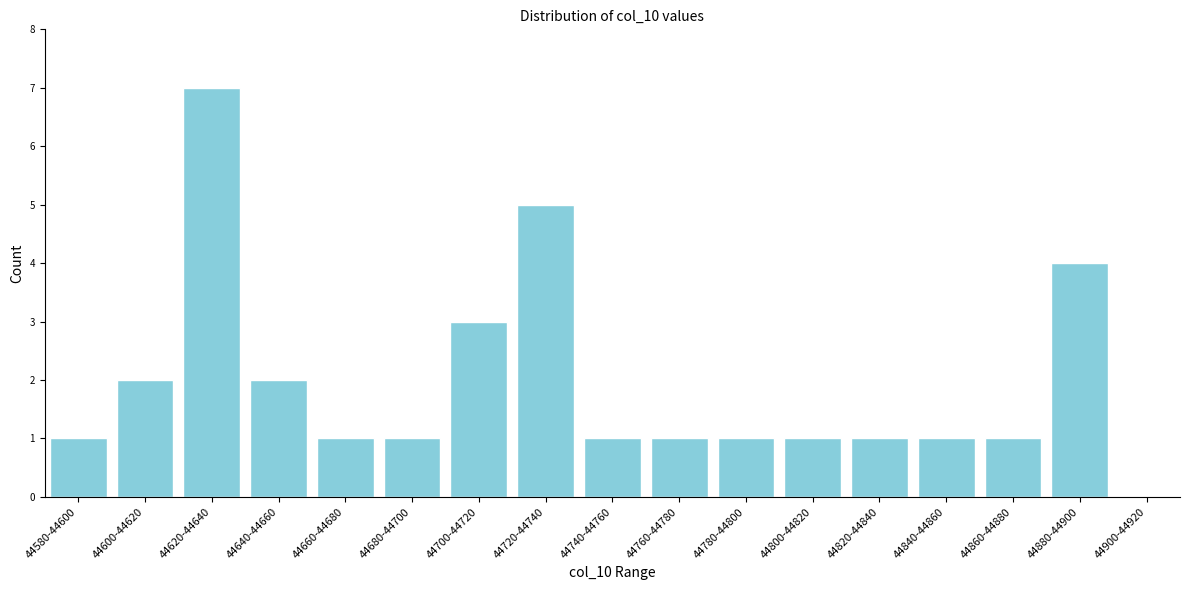

Reading left to right, extract all data points from this chart.

44580-44600=1	44600-44620=2	44620-44640=7	44640-44660=2	44660-44680=1	44680-44700=1	44700-44720=3	44720-44740=5	44740-44760=1	44760-44780=1	44780-44800=1	44800-44820=1	44820-44840=1	44840-44860=1	44860-44880=1	44880-44900=4	44900-44920=0